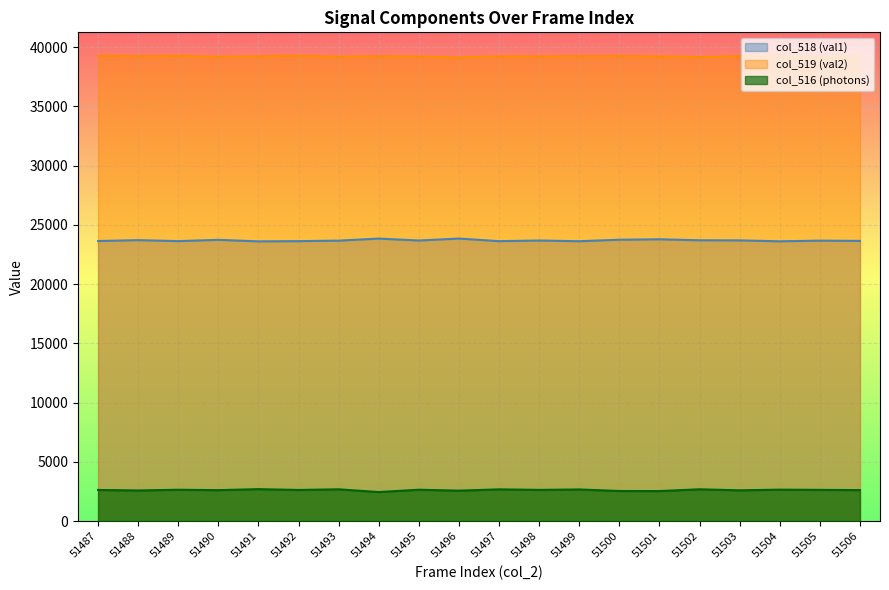

How many lines are shown in the chart?

3